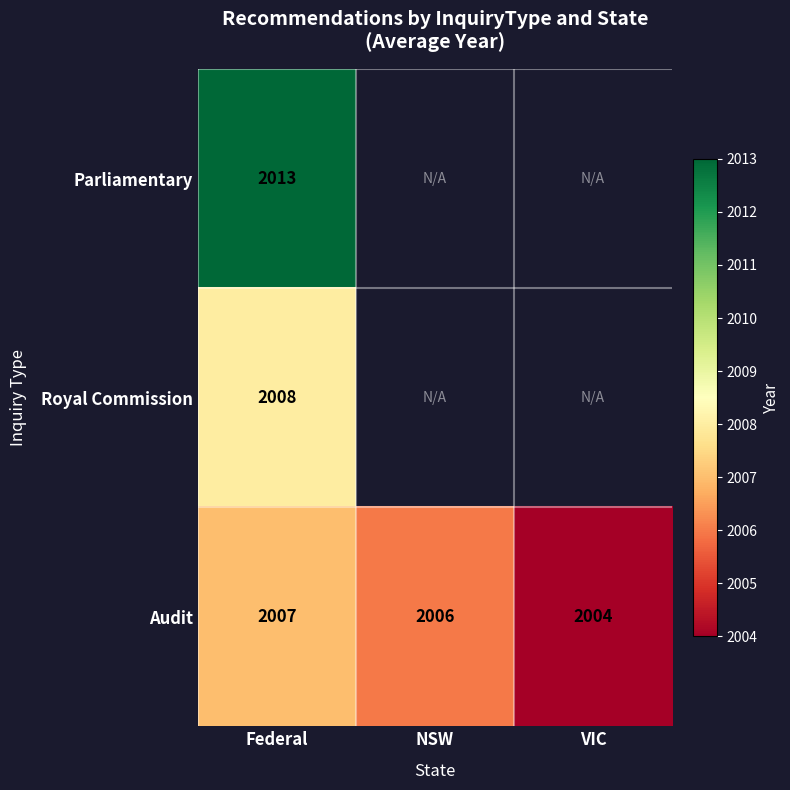

True or false: Royal Commission has a value of 601.0 at Federal.

False